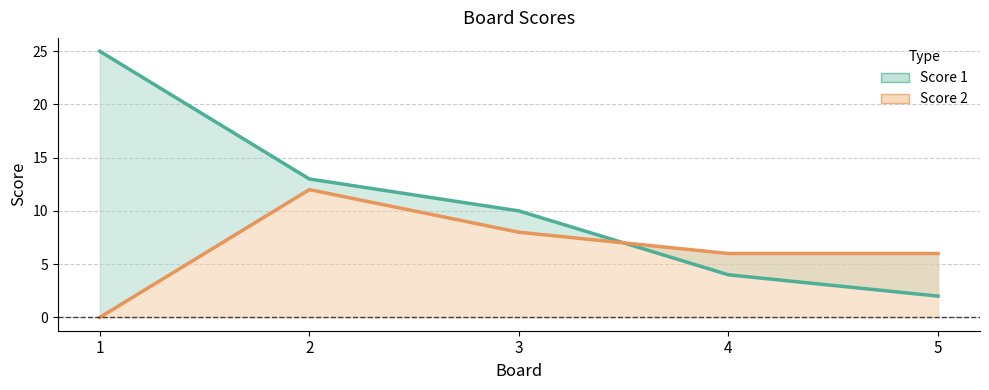

Between 1 and 3, which series saw the biggest shift?

Score 1